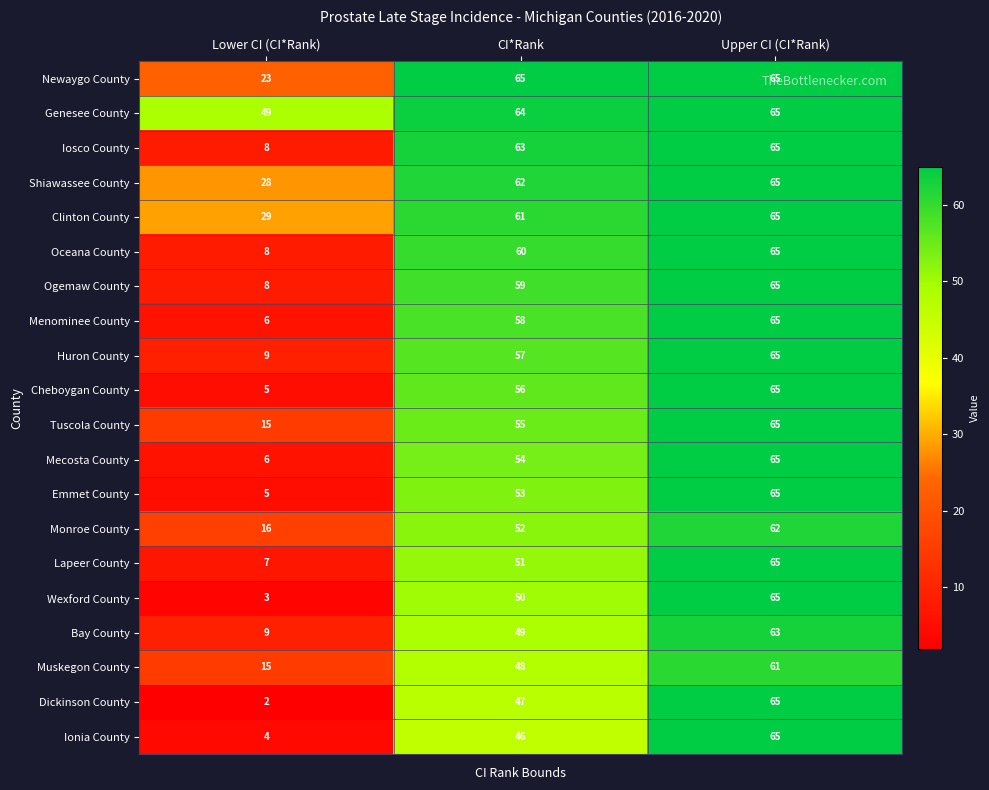

How many Wexford County values are between 3 and 65?

3